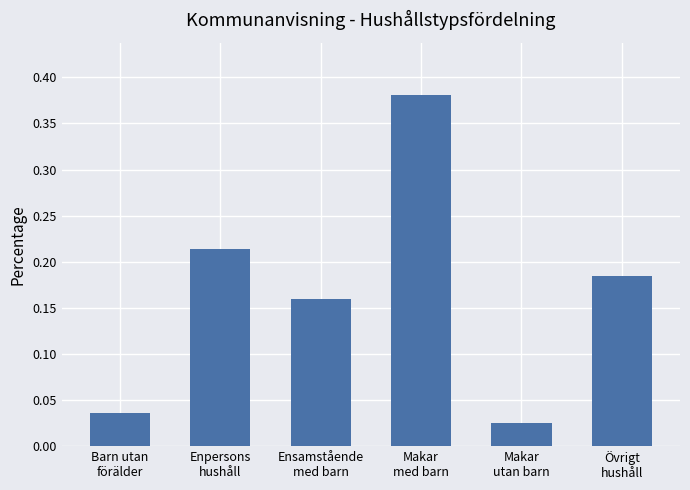

Rank the categories by value from lowest to highest.

Makar
utan barn, Barn utan
förälder, Ensamstående
med barn, Övrigt
hushåll, Enpersons
hushåll, Makar
med barn